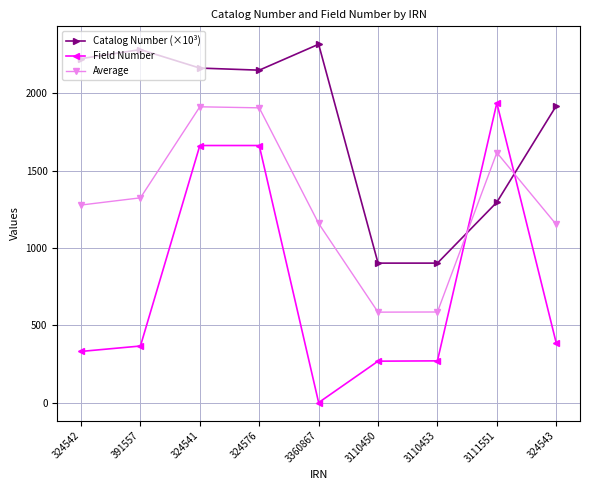

What is the difference between the Average values at 324543 and 3110453?

566.2